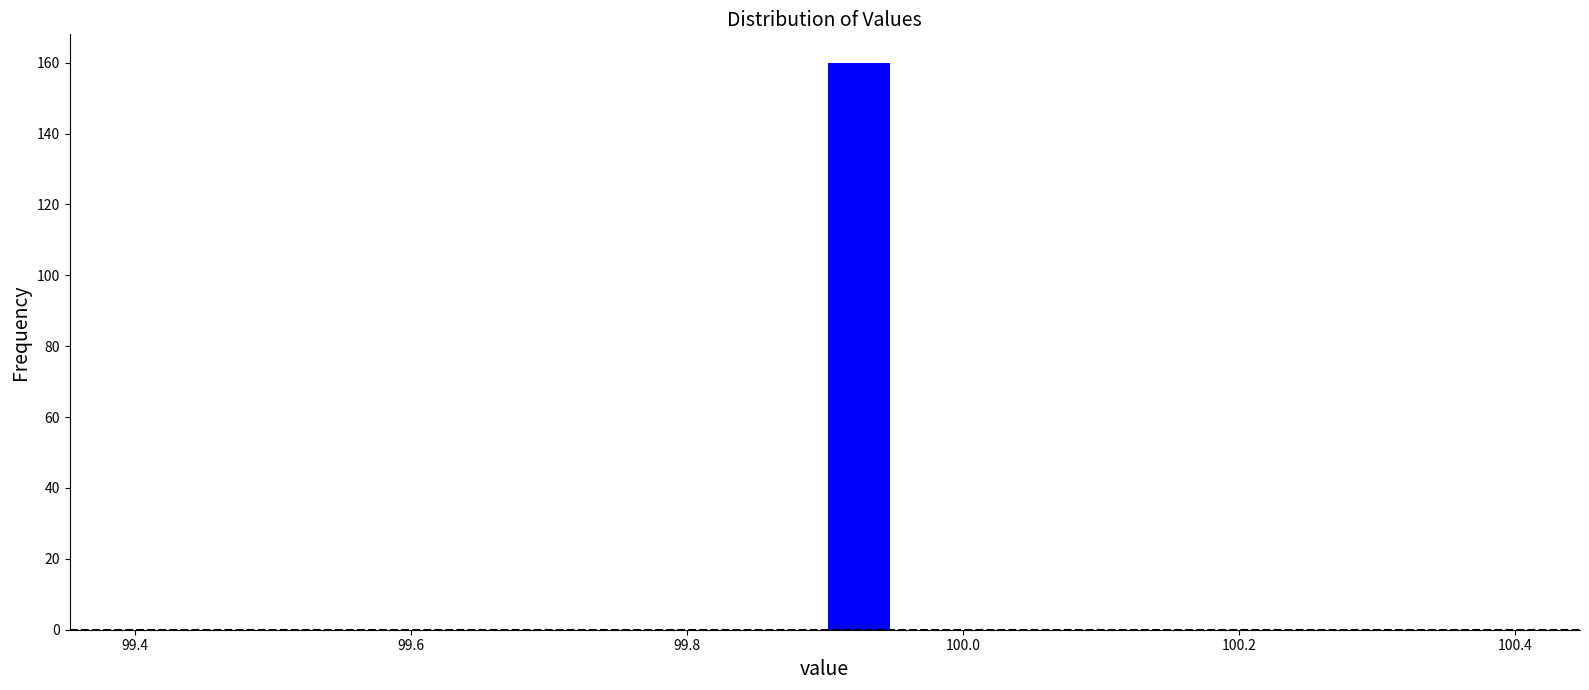

Read against the x-axis, roughly where is the centre of the tallest bar?

99.92